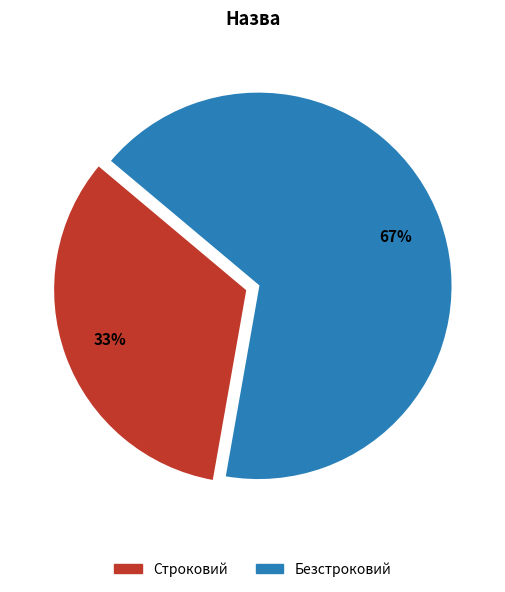

To the nearest percent, what portion does Строковий represent?

33%